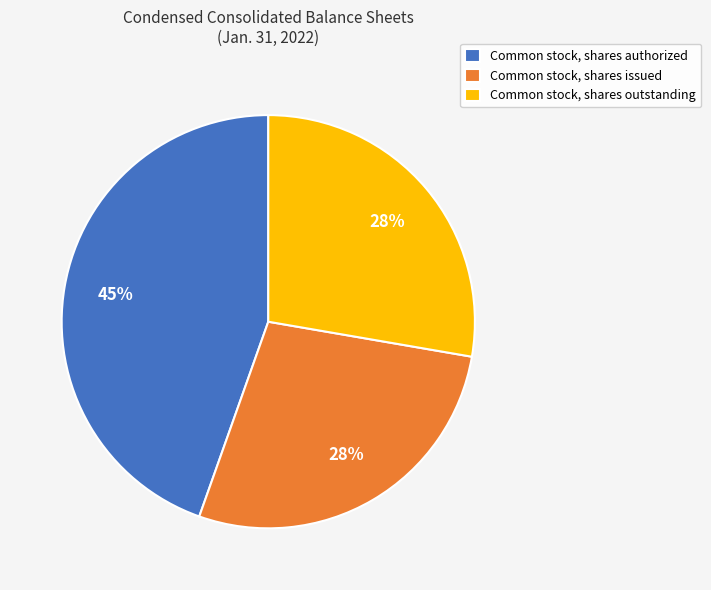

To the nearest percent, what percentage of the pie is Common stock, shares outstanding?

28%